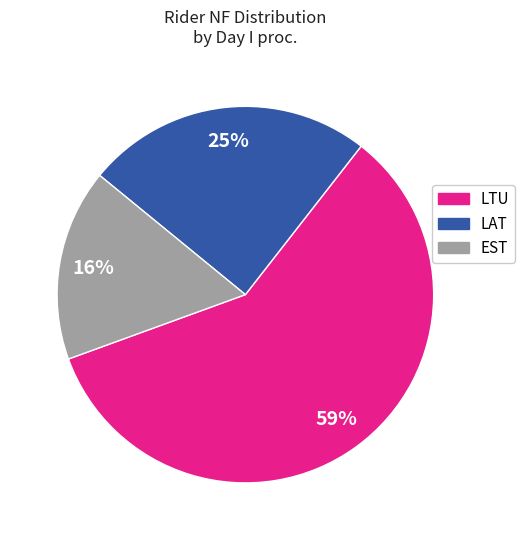

How many segments does this pie chart have?

3